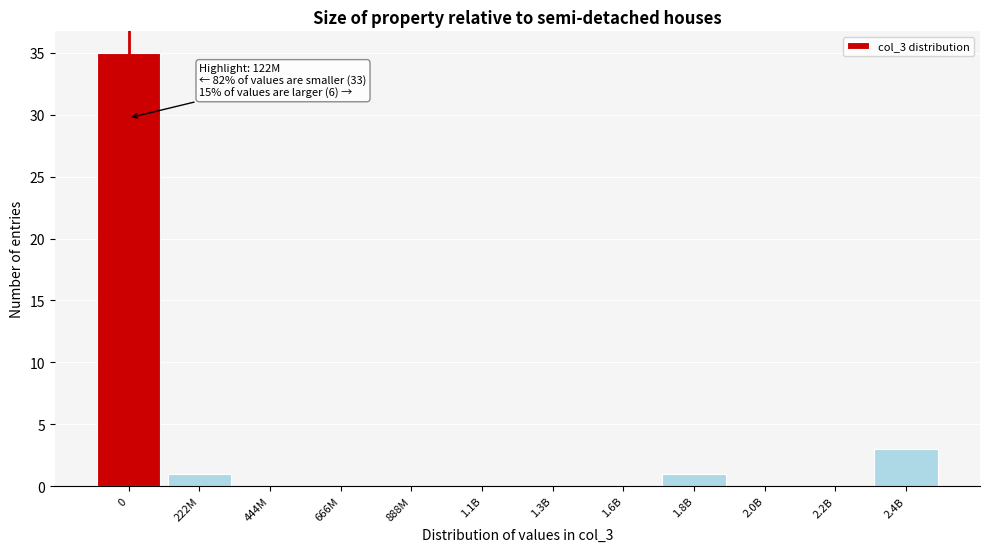

Reading right to left, list all the values displayed in this chart.

2.4B=3	2.2B=0	2.0B=0	1.8B=1	1.6B=0	1.3B=0	1.1B=0	888M=0	666M=0	444M=0	222M=1	0=35